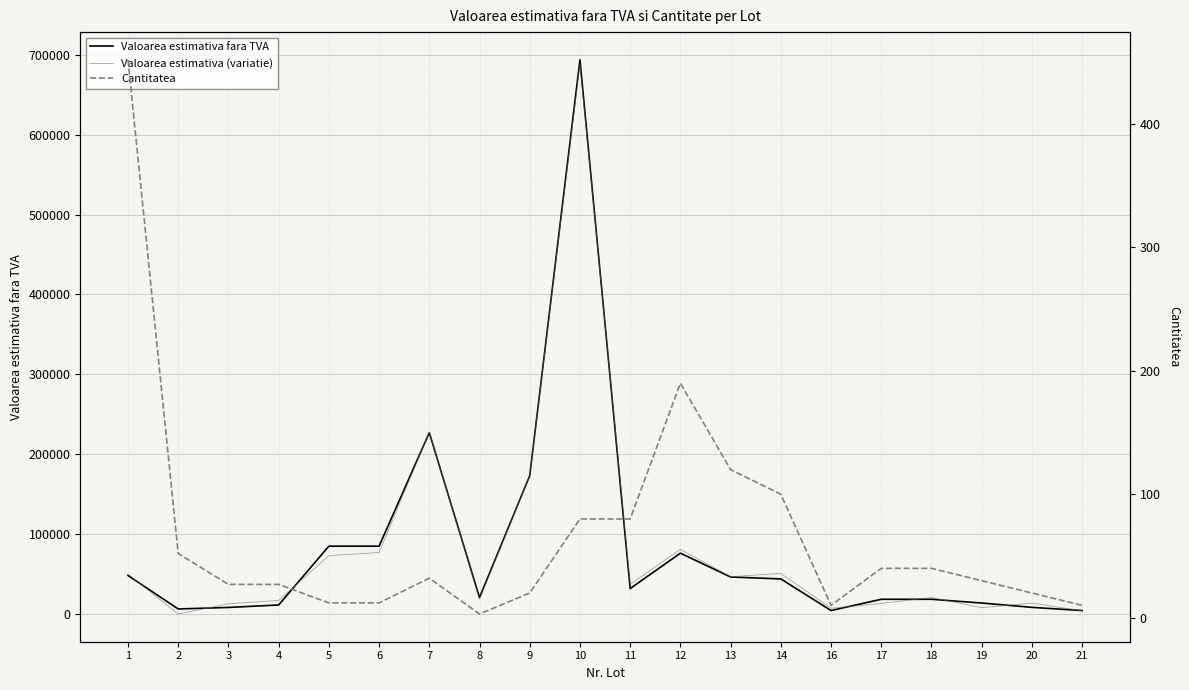

What is the value of the Valoarea estimativa (variatie) point at the 5th from the left?

73349.1